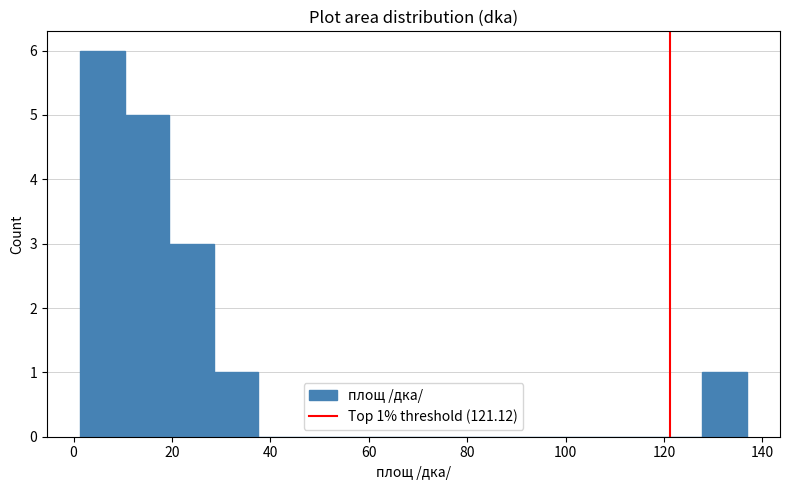

Which range on the x-axis has the tallest bar?

2 to 10